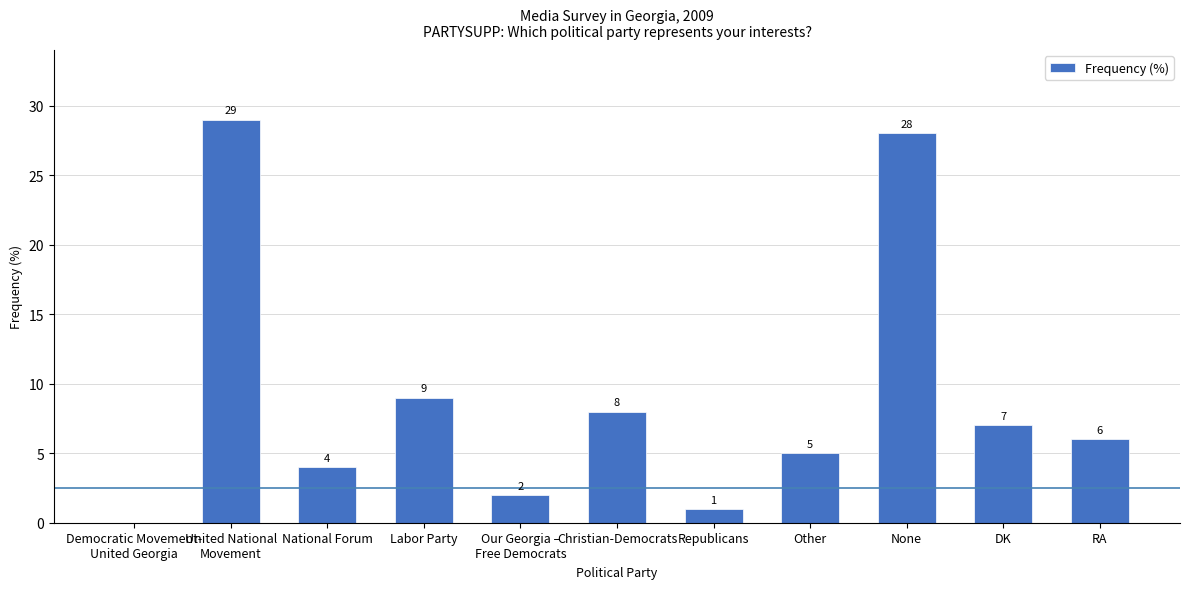

What is the greatest value displayed?

29